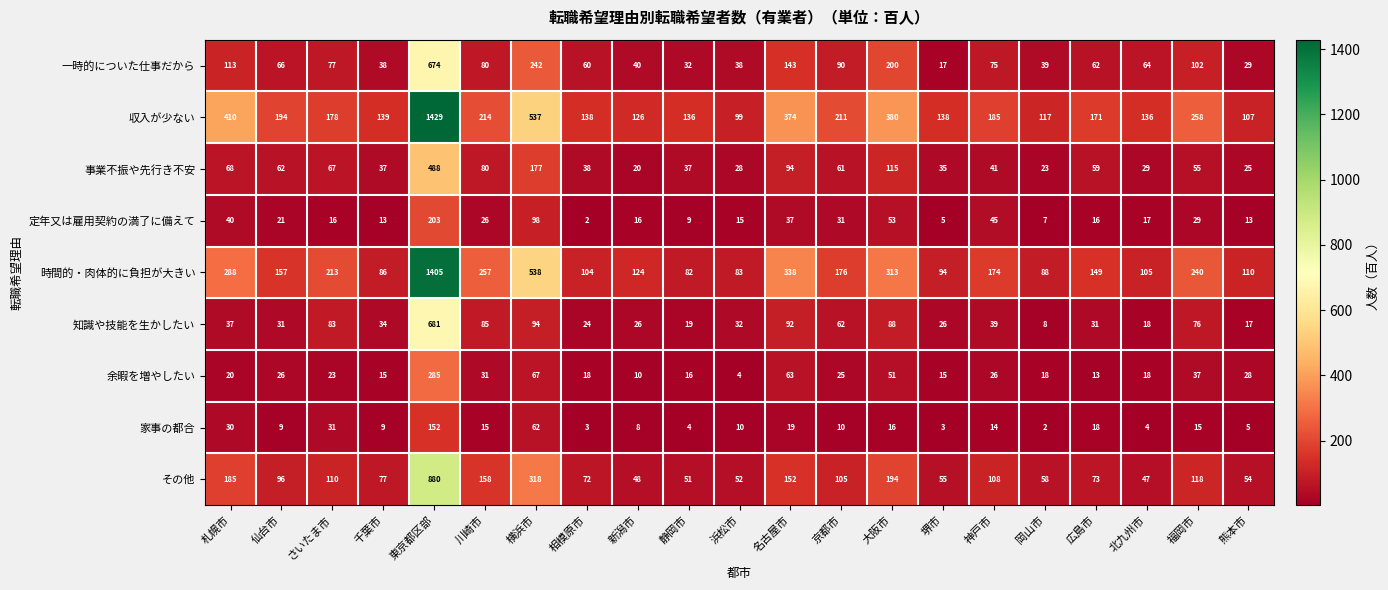

At 仙台市, list the series in order from smallest to largest.

家事の都合, 定年又は雇用契約の満了に備えて, 余暇を増やしたい, 知識や技能を生かしたい, 事業不振や先行き不安, 一時的についた仕事だから, その他, 時間的・肉体的に負担が大きい, 収入が少ない